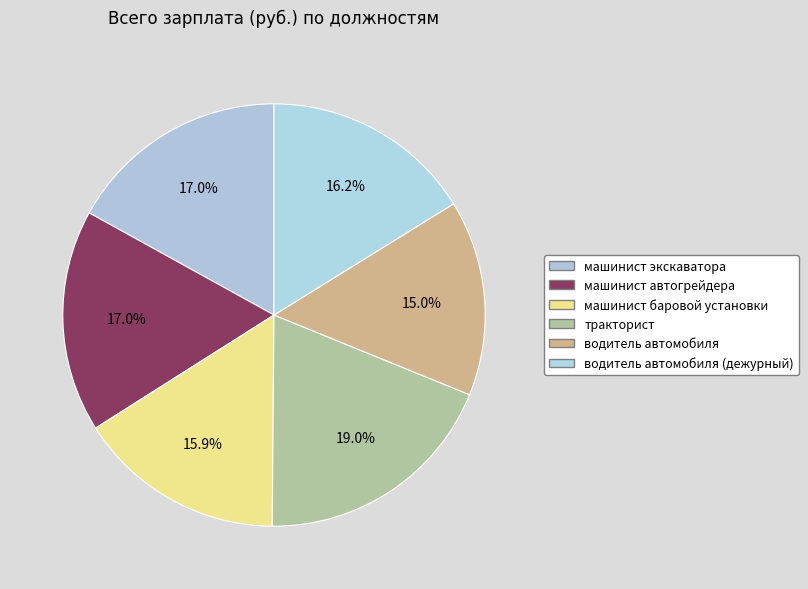

Between водитель автомобиля (дежурный) and водитель автомобиля, which is larger?

водитель автомобиля (дежурный)